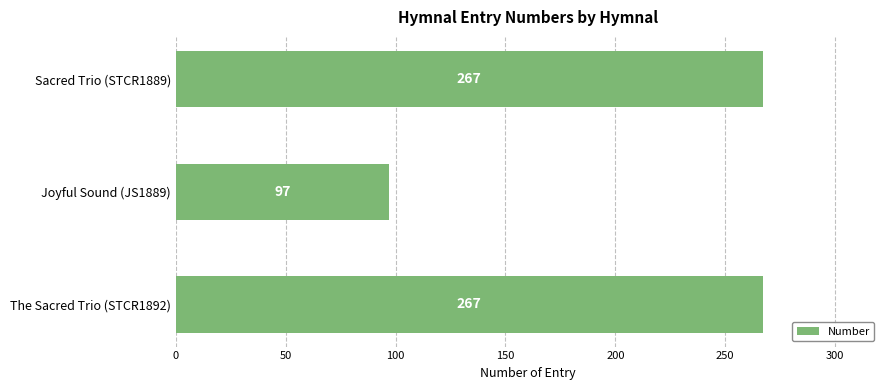

Reading bottom to top, what are all the values shown in this chart?

The Sacred Trio (STCR1892)=267	Joyful Sound (JS1889)=97	Sacred Trio (STCR1889)=267